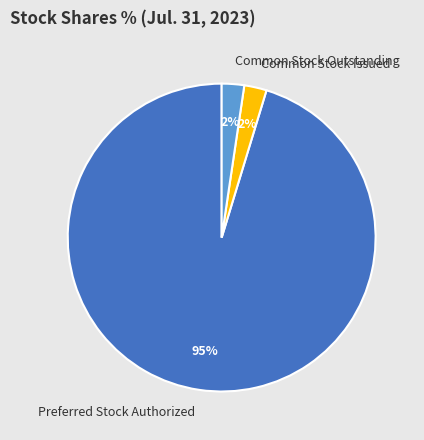

Which slice is the largest?

Preferred Stock Authorized